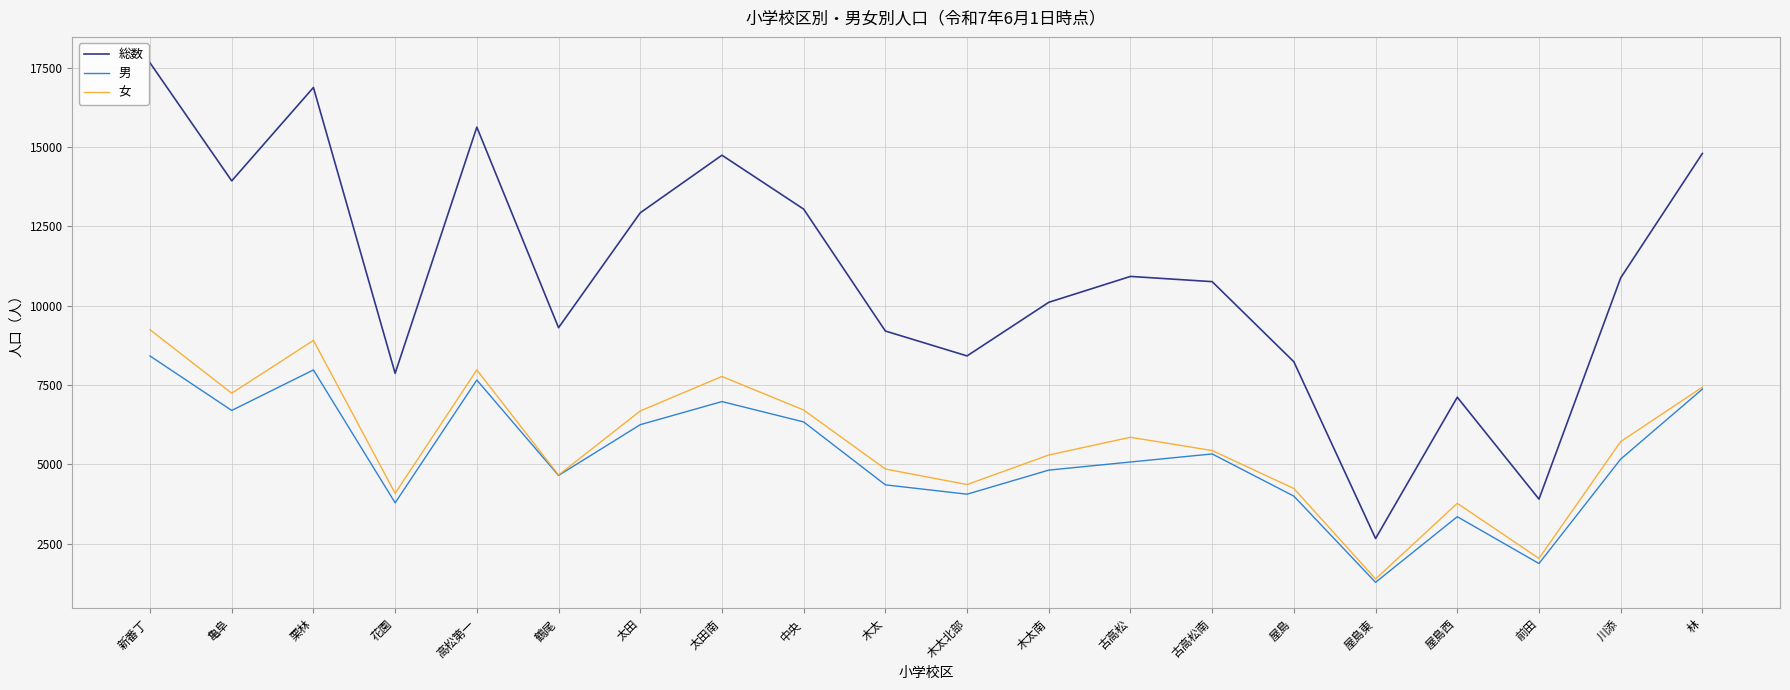

Is the value of 女 at 木太北部 greater than the value of 総数 at 木太南?

No